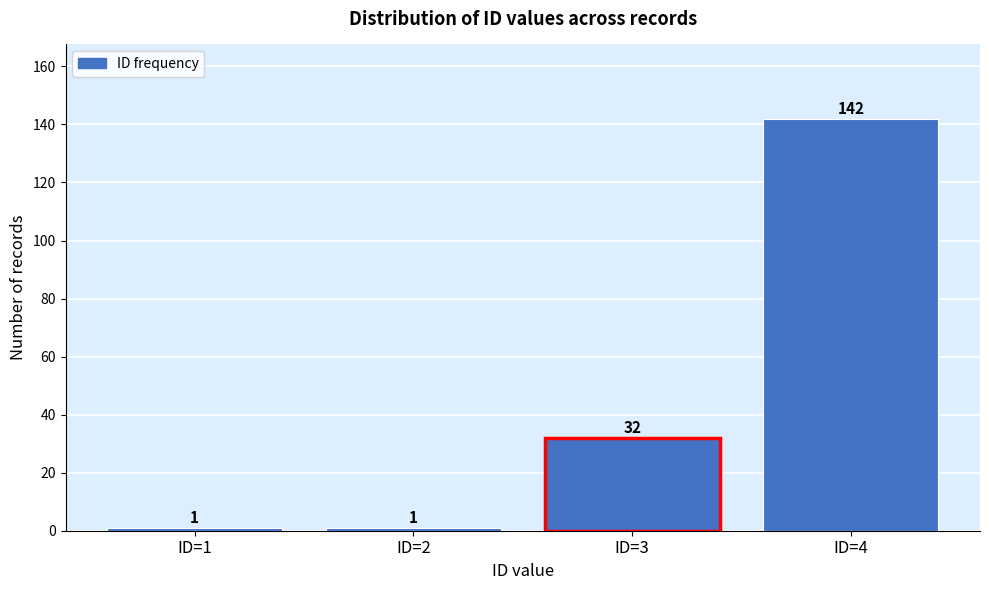

Reading right to left, what are all the values shown in this chart?

142	32	1	1